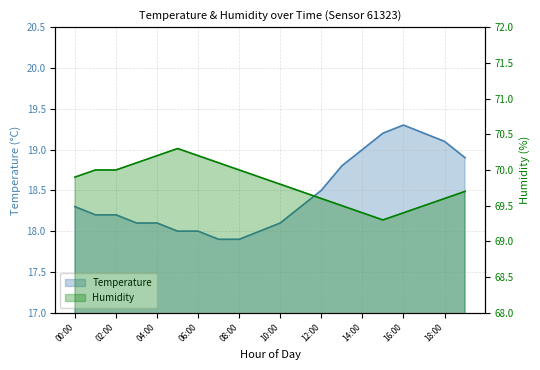

Which series changed the most between 02:00 and 09:00?

temperature